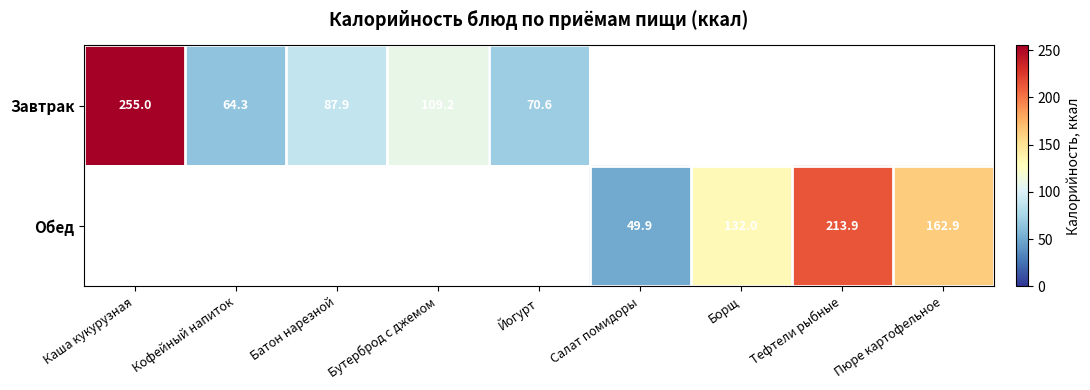

Is it true that Обед equals 132.0 at Борщ?

True